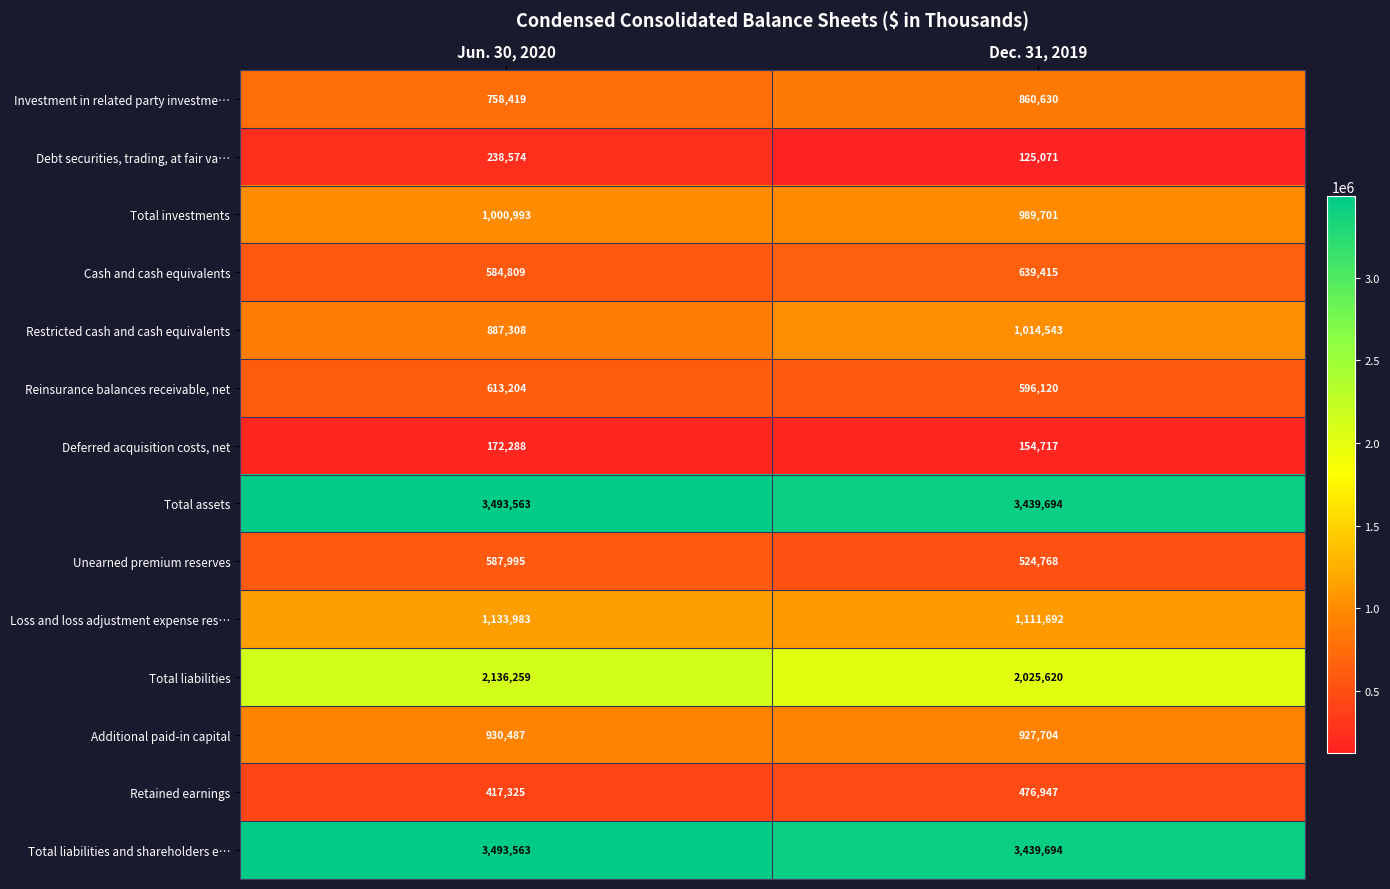

True or false: Total investments has a value of 989701 at Dec. 31, 2019.

True